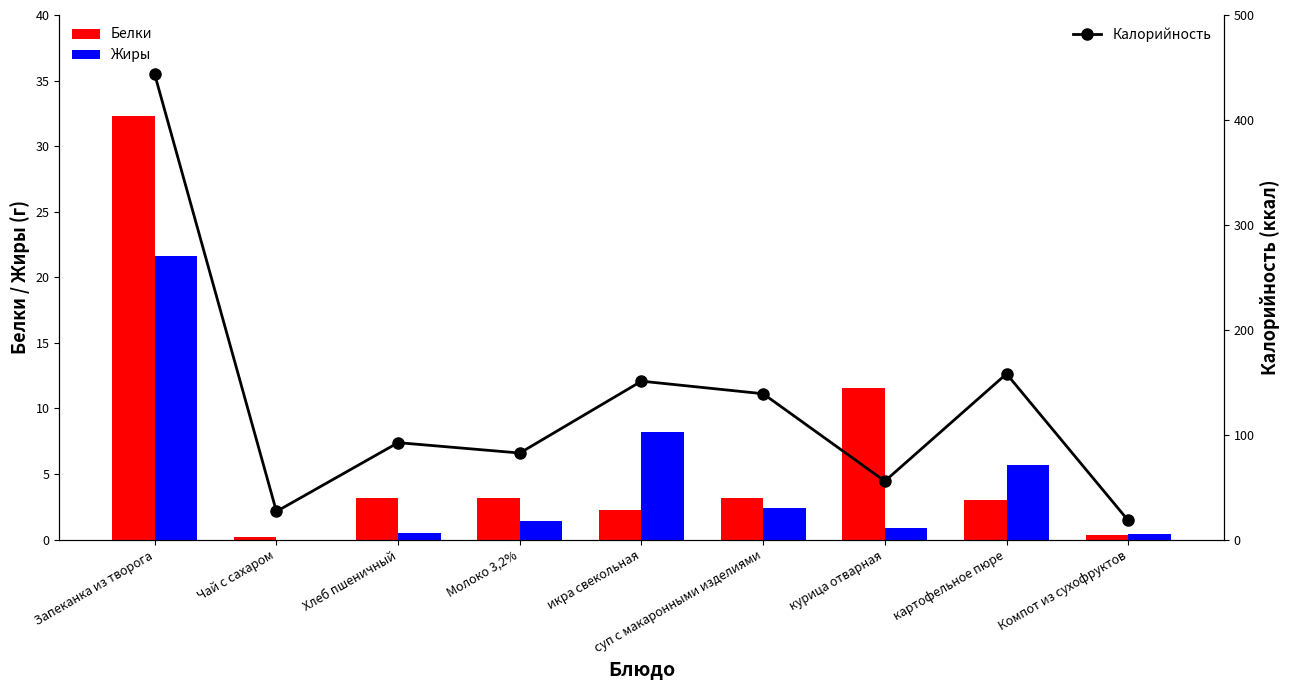

Which category has the lowest value in the Белки series?

Чай с сахаром